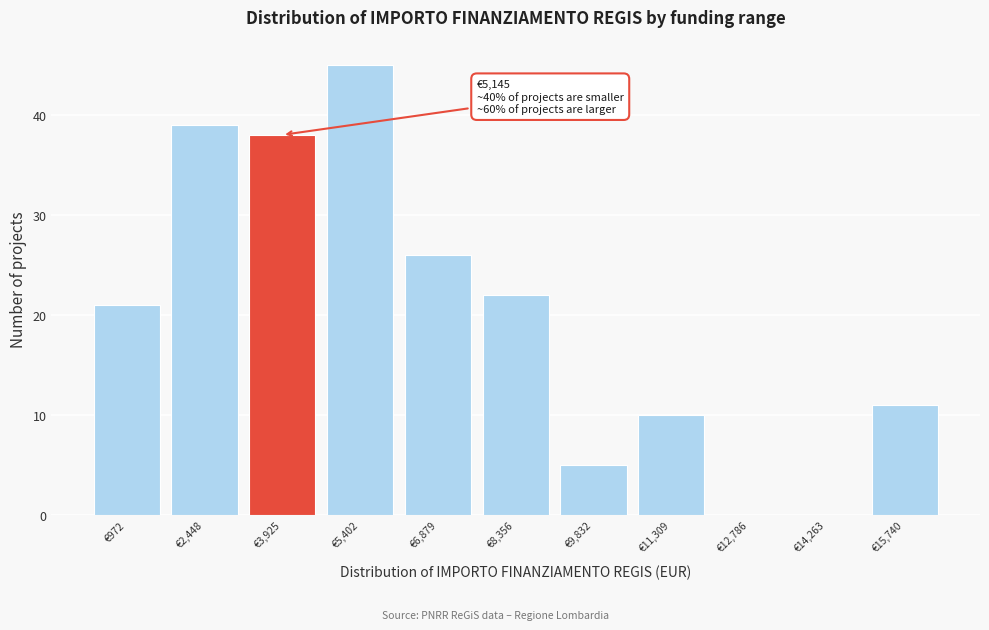

Reading left to right, extract all data points from this chart.

€972=21	€2,448=39	€3,925=38	€5,402=45	€6,879=26	€8,356=22	€9,832=5	€11,309=10	€12,786=0	€14,263=0	€15,740=11